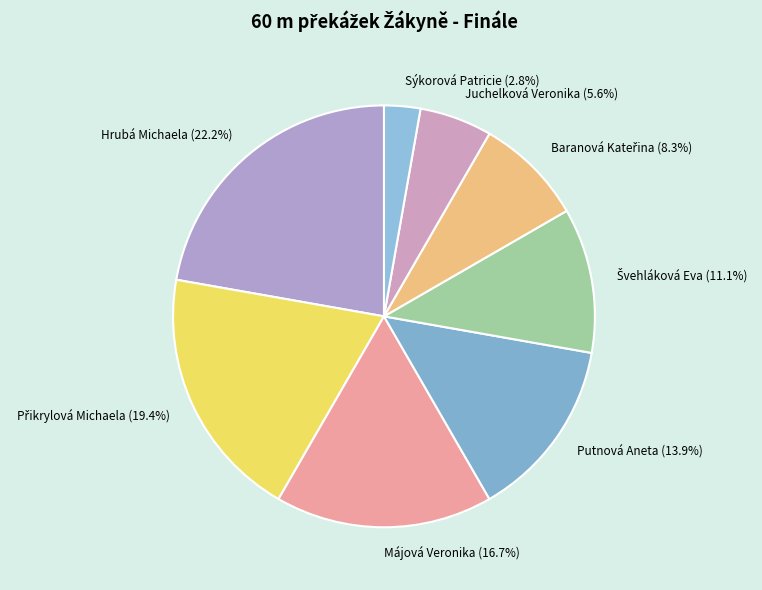

How many segments does this pie chart have?

8